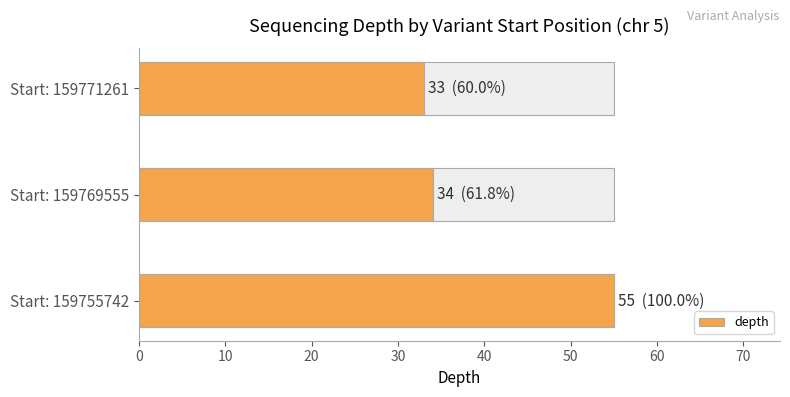

How many bars are there in total?

3